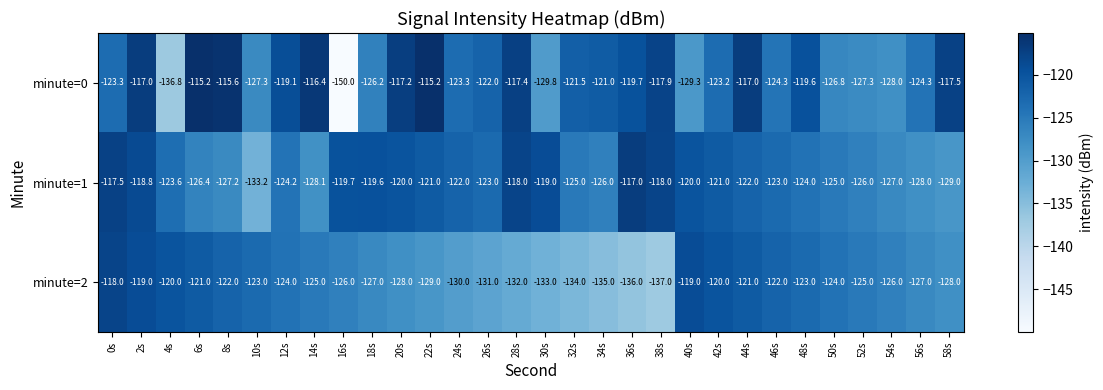

Where is minute=0 nearest to the value -132?

30s